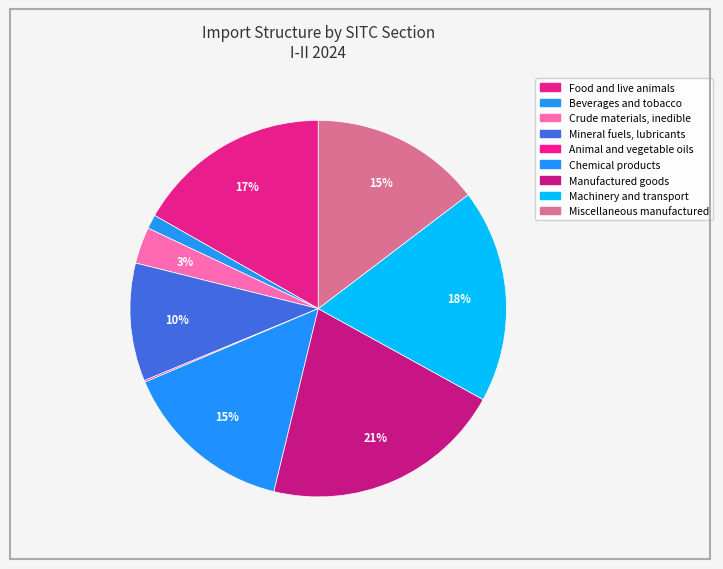

Is Beverages and tobacco the majority of the pie?

No